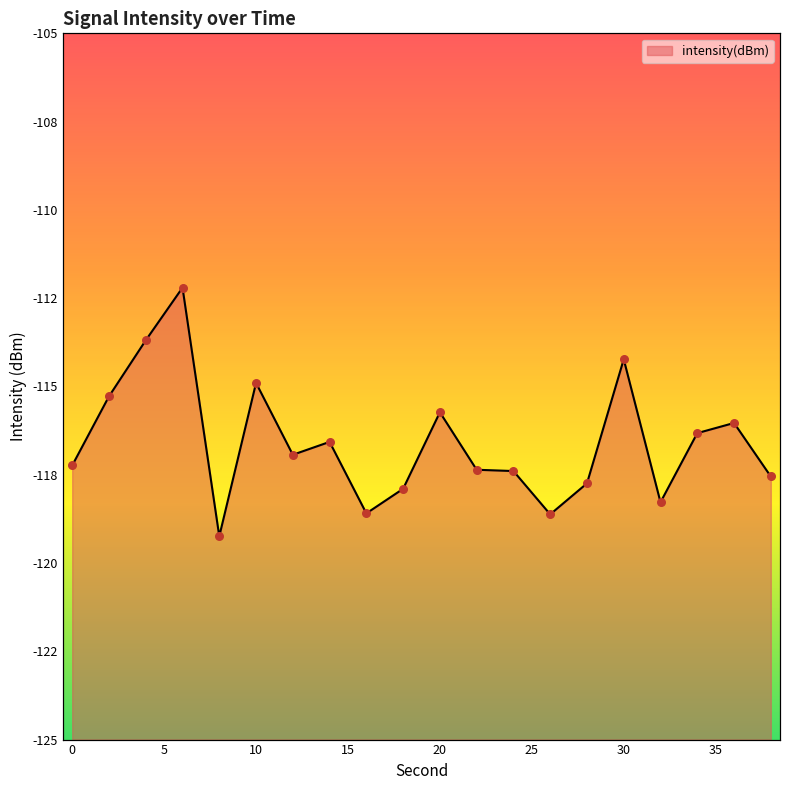

What is the change in value from 4 to 36?

-2.3